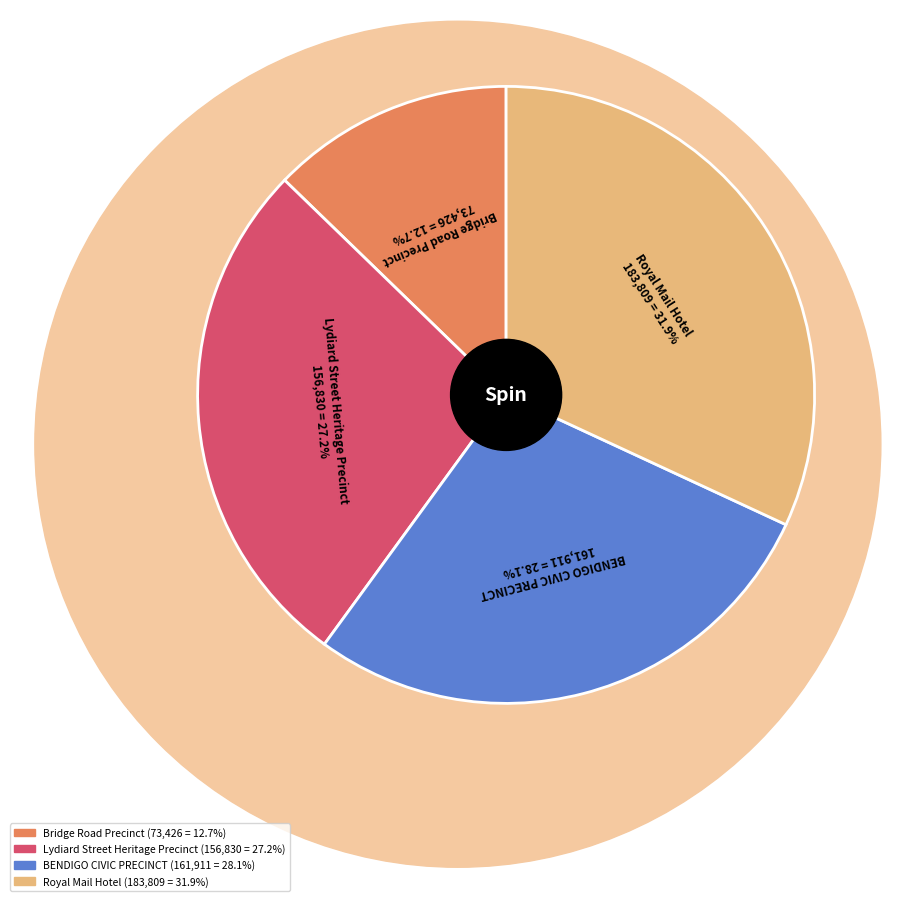

Count the number of slices in the pie.

4